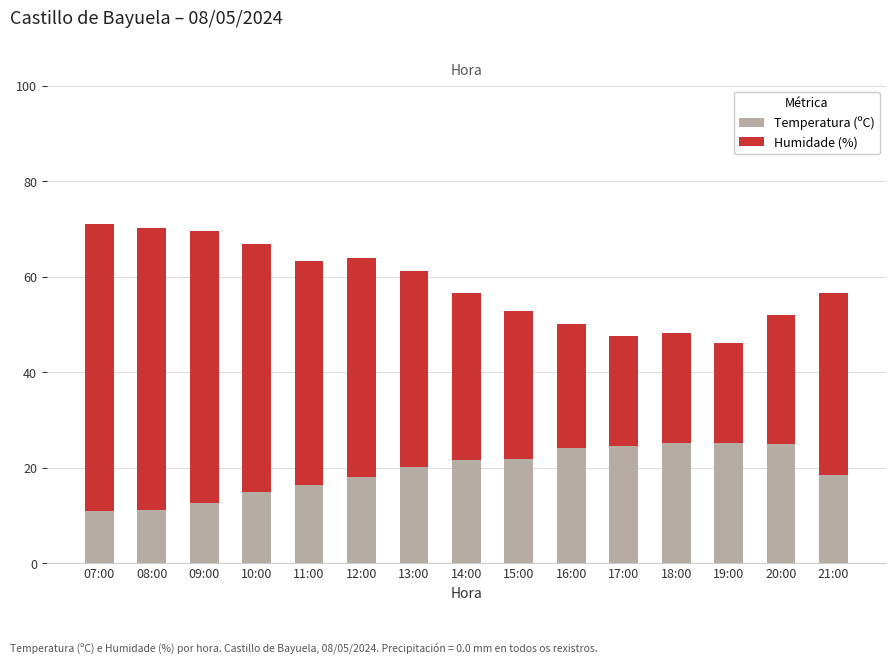

What is the average value of the Temperatura (ºC) series?

19.3